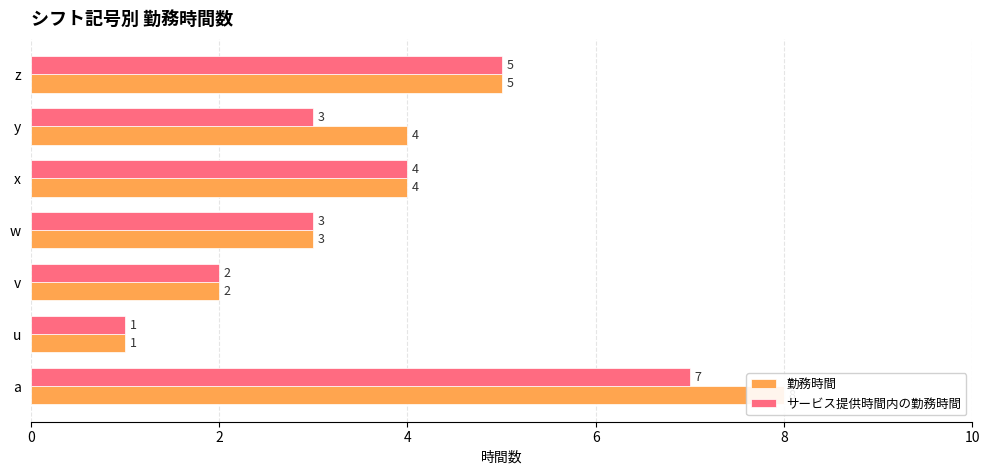

Rank the series at a from highest to lowest value.

勤務時間, サービス提供時間内の勤務時間